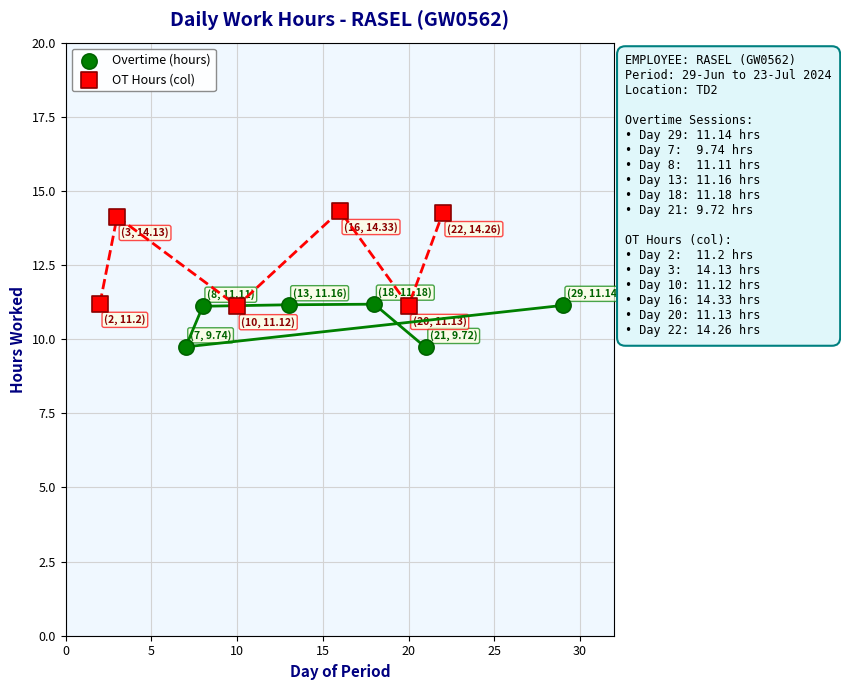

Which series has the widest spread of Y values?

OT Hours (col)